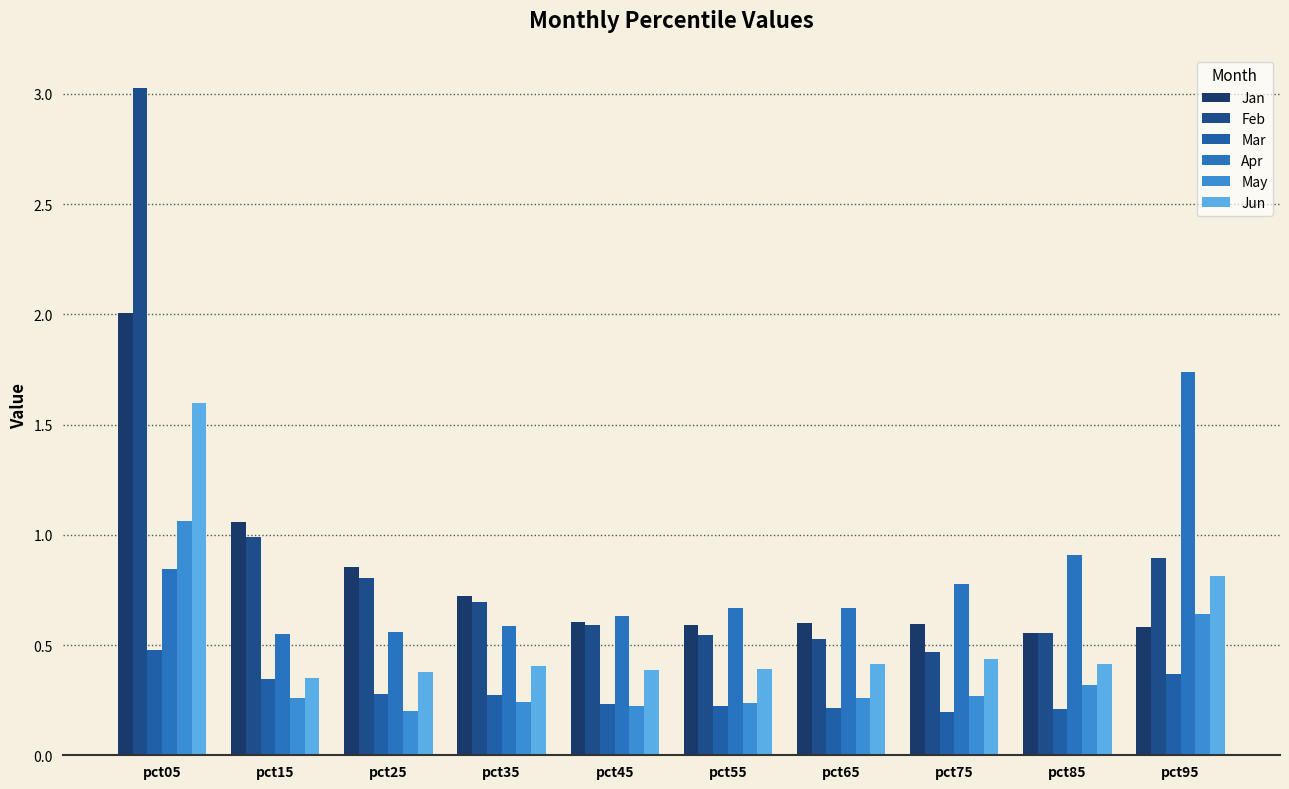

Which category has the highest value in the Mar series?

pct05